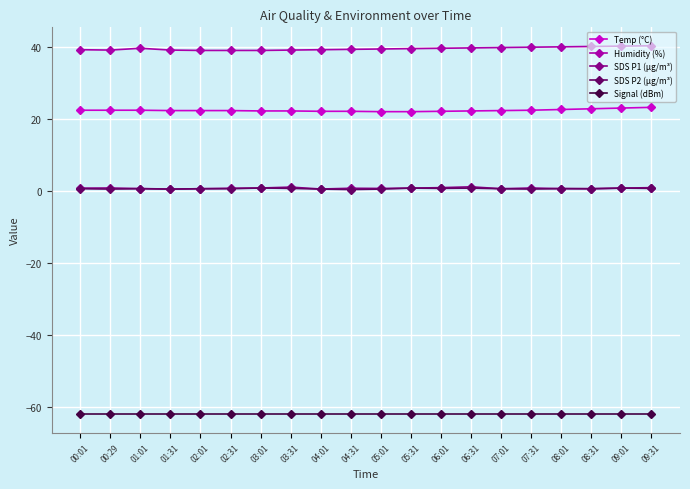

True or false: Temp (°C) has a value of 22.2 at 03:31.

True